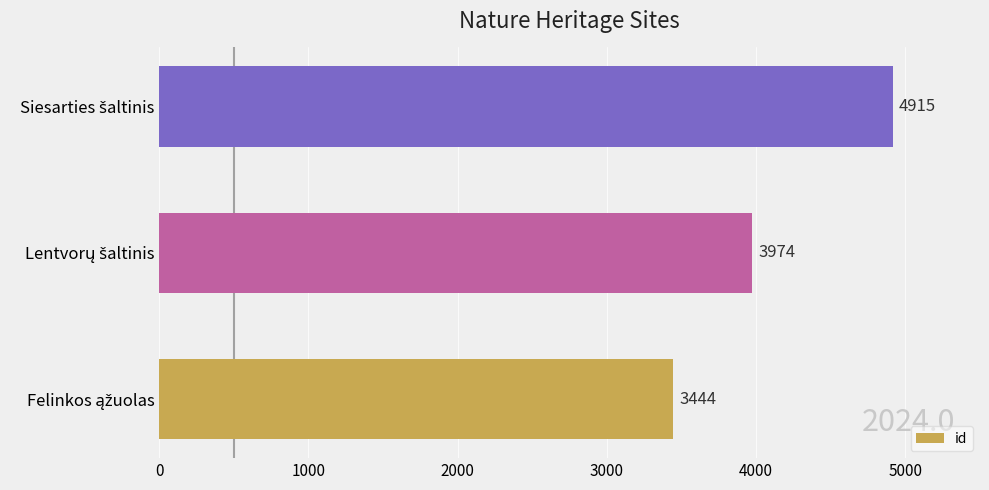

What is the smallest value displayed?

3444